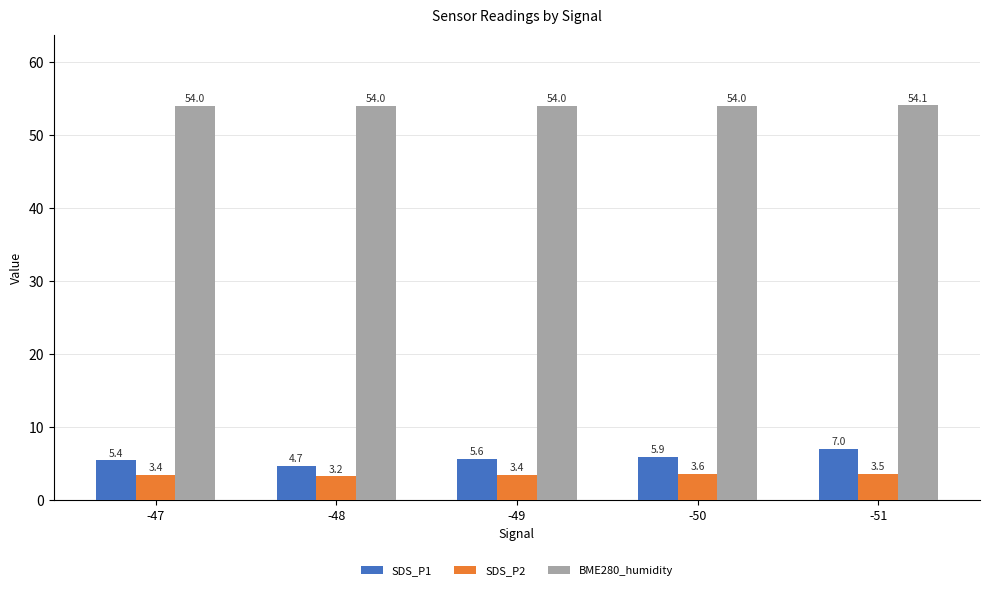

What is the total value across all series at -50?

63.5